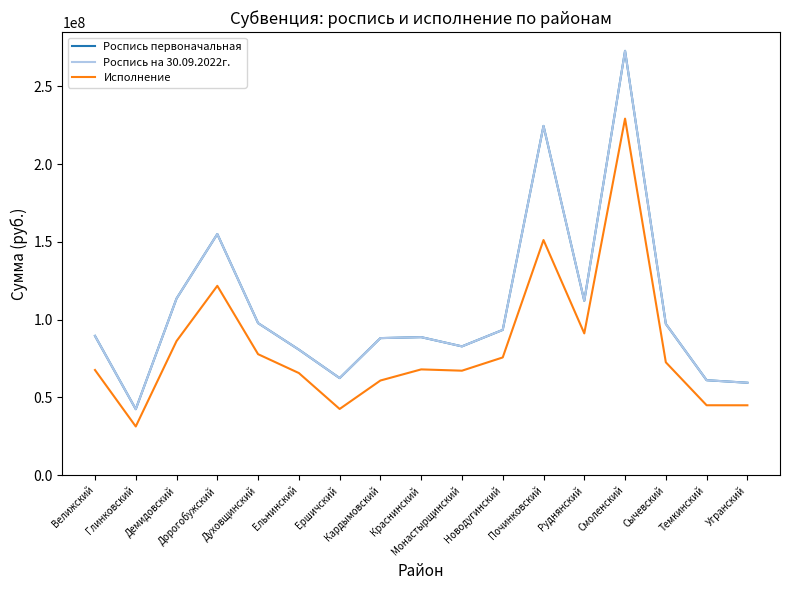

True or false: Исполнение and Роспись первоначальная cross at least once.

False